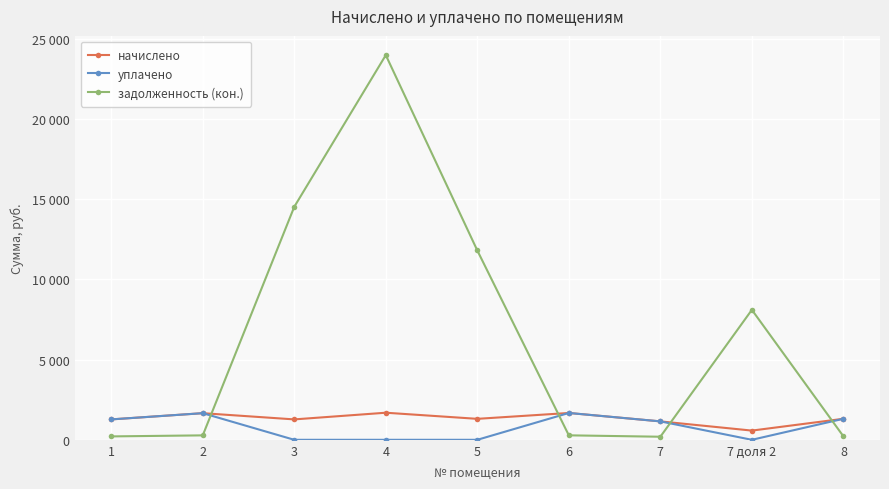

List the labels in order of начислено value, largest first.

4, 6, 2, 8, 5, 1, 3, 7, 7 доля 2